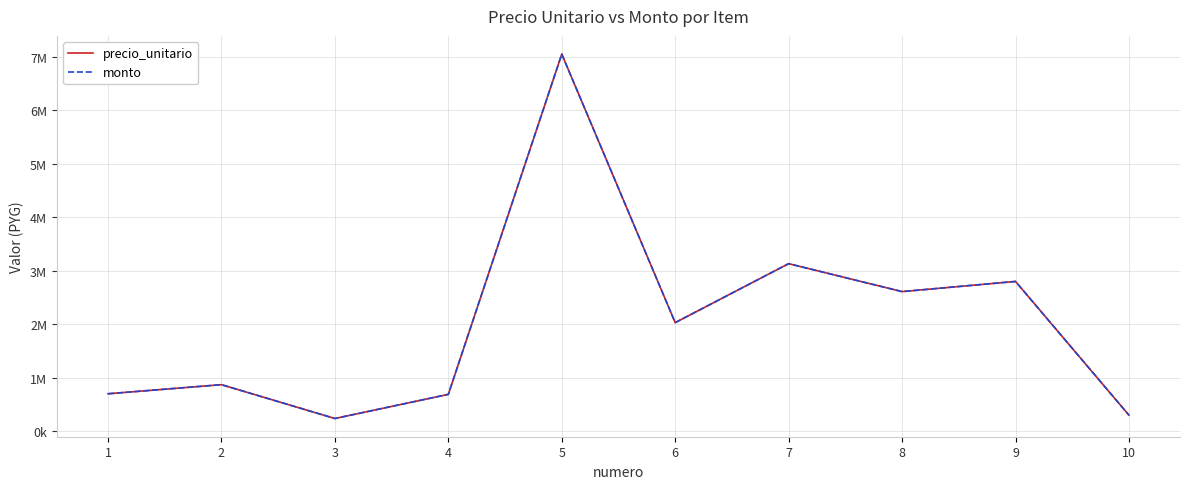

Reading right to left, transcribe all the data shown in this chart.

precio_unitario: 10=300000	9=2800000	8=2610000	7=3132000	6=2030000	5=7050000	4=688750	3=237500	2=870000	1=700000
monto: 10=300000	9=2800000	8=2610000	7=3132000	6=2030000	5=7050000	4=688750	3=237500	2=870000	1=700000